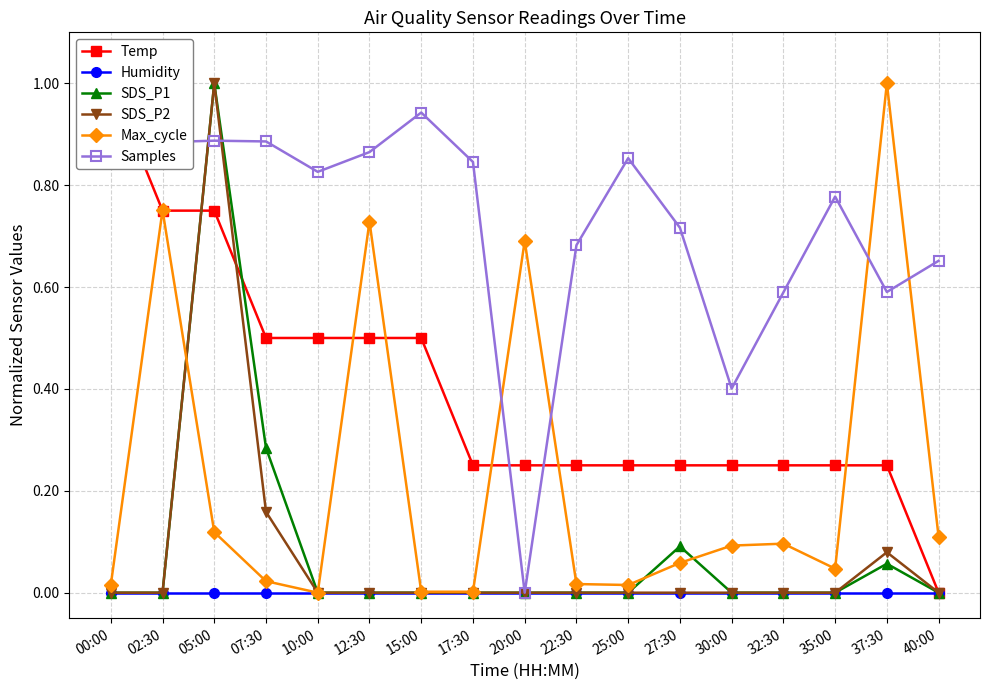

Which series has the widest spread of values?

Temp